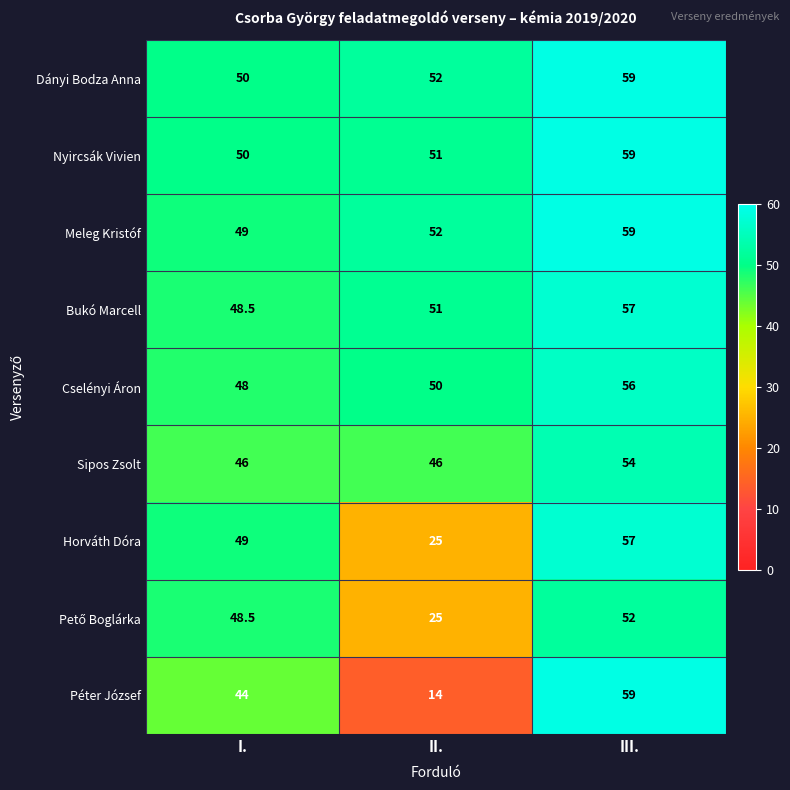

What is the spread (max minus min) of values at I.?

6.0